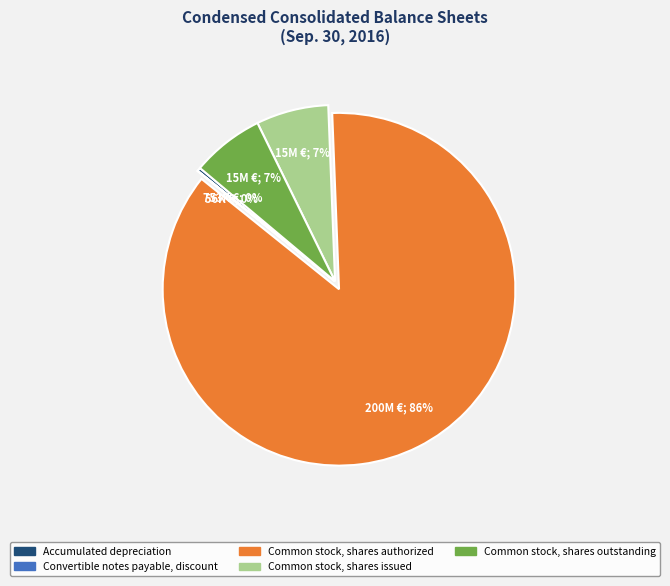

True or false: Common stock, shares outstanding accounts for 1% of the total.

False